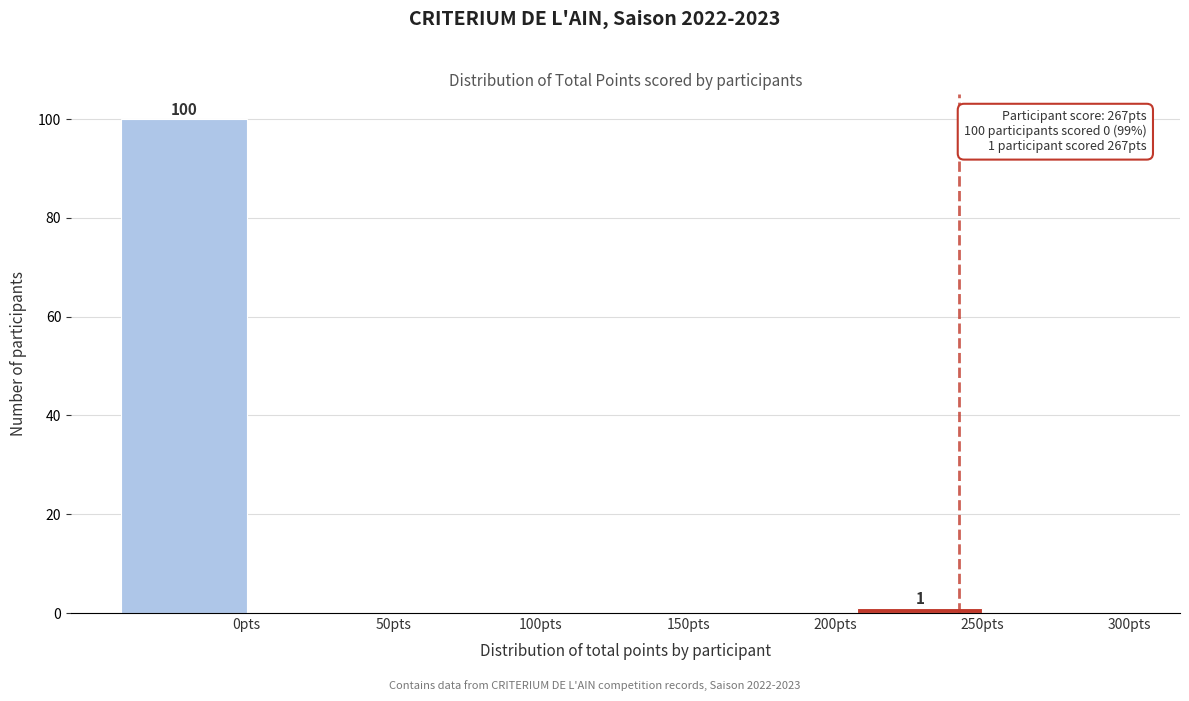

Reading right to left, transcribe all the data shown in this chart.

300pts=0	250pts=1	200pts=0	150pts=0	100pts=0	50pts=0	0pts=100